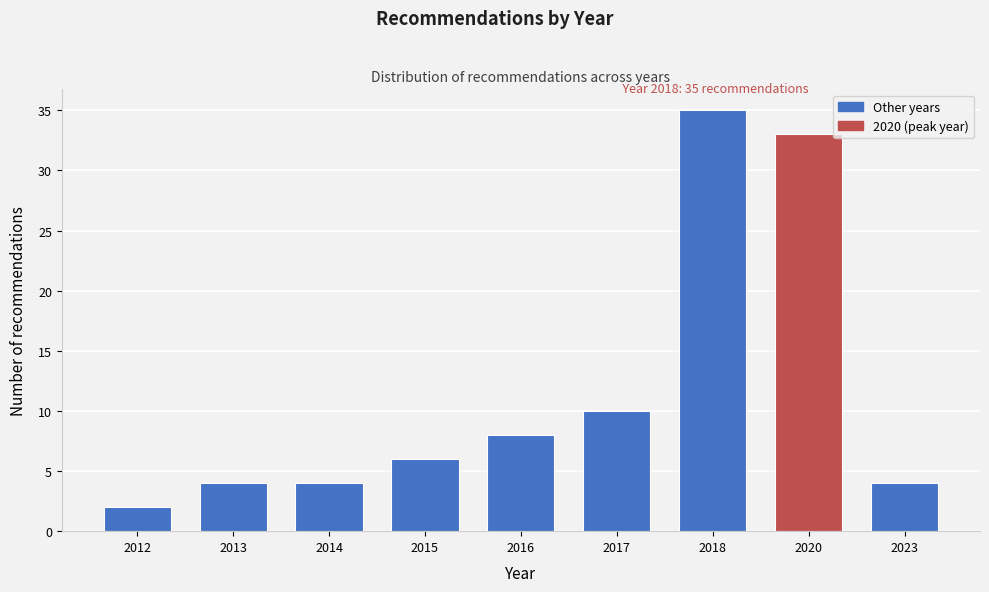

Reading left to right, list all the values displayed in this chart.

2	4	4	6	8	10	35	33	4